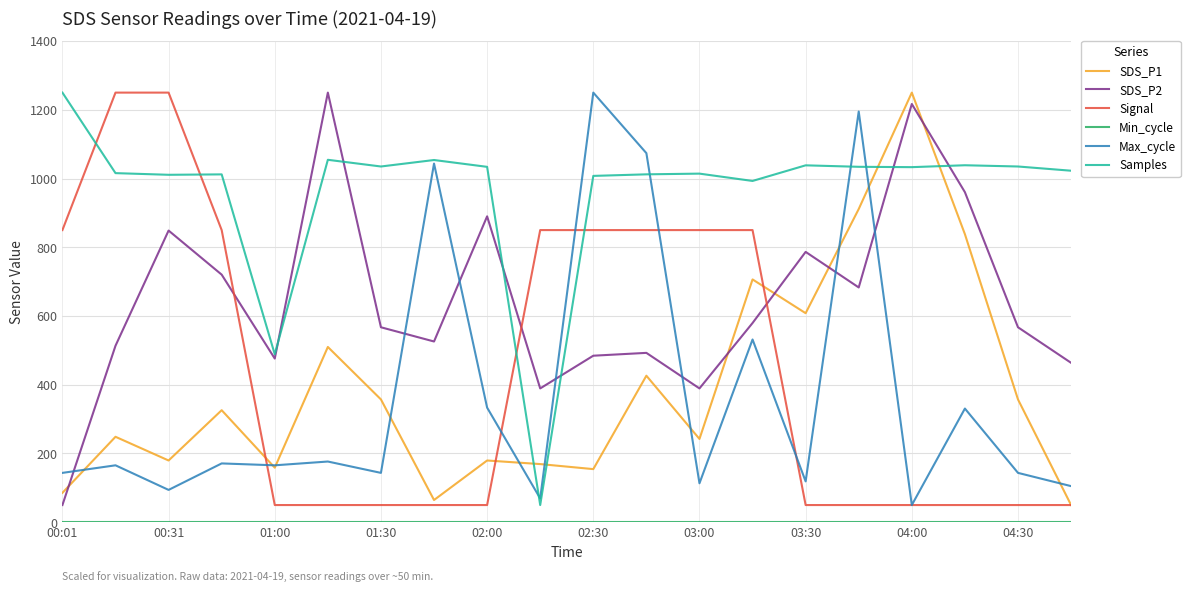

What is the average value of the Signal series?

450.0